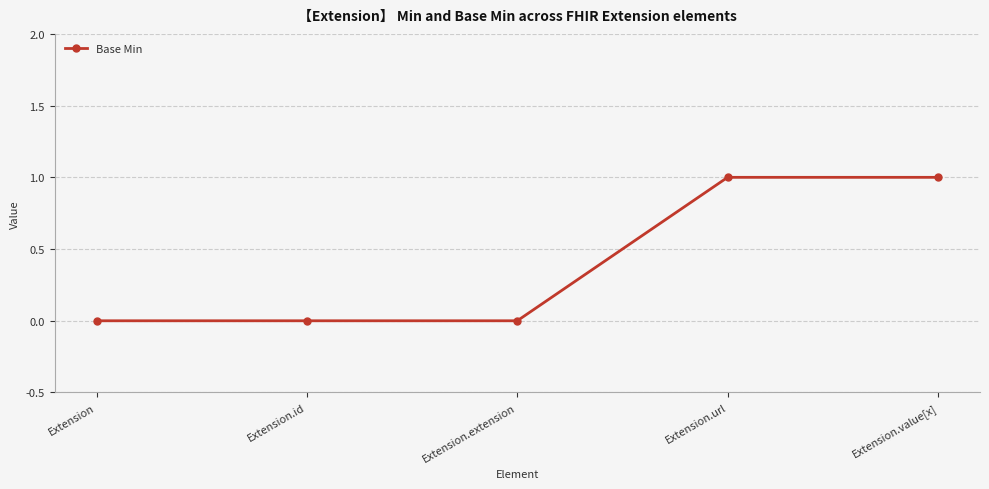

Count the number of data series in this chart.

1